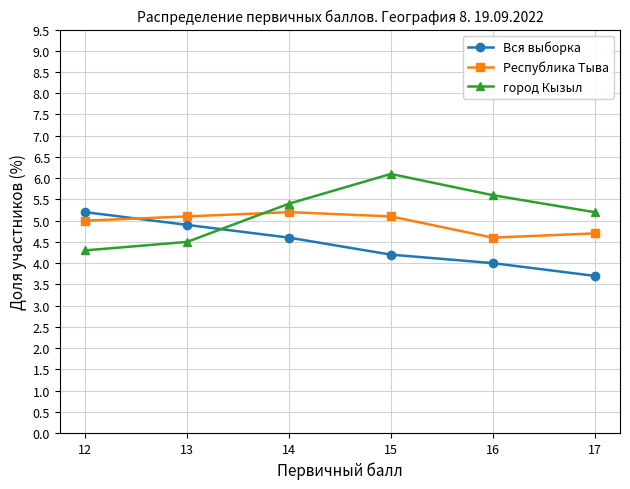

Count the number of data series in this chart.

3